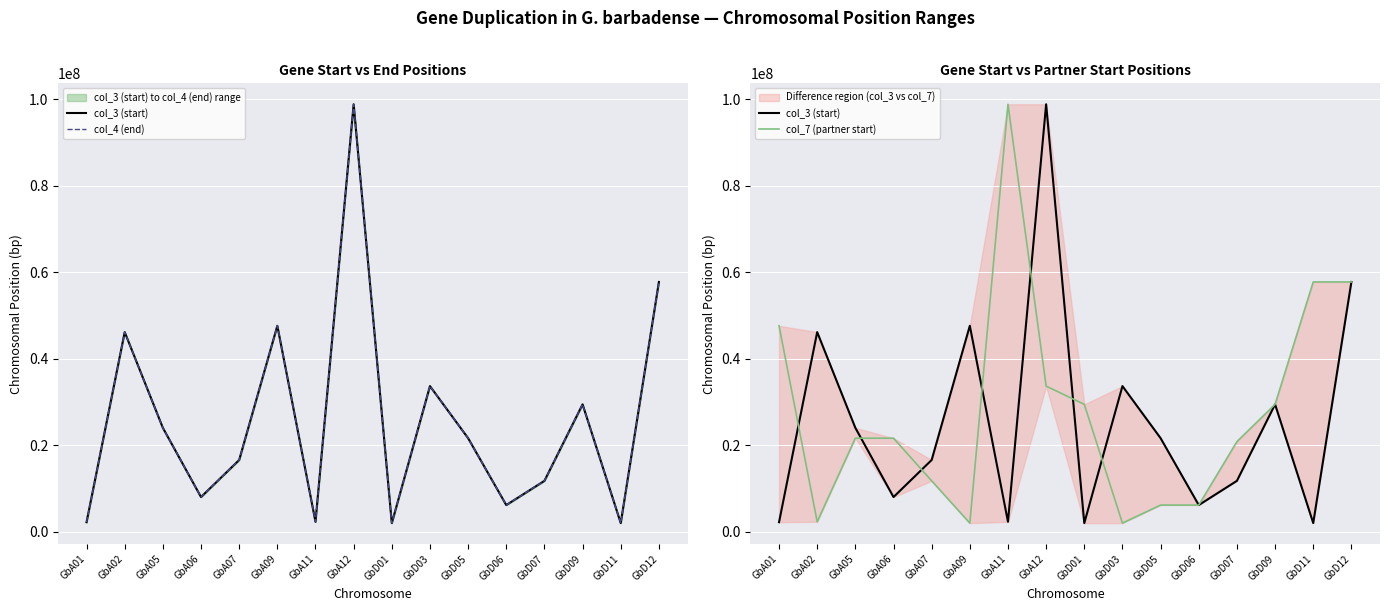

The value of col_3 (start) at GbD06 is 8913047. True or false?

False